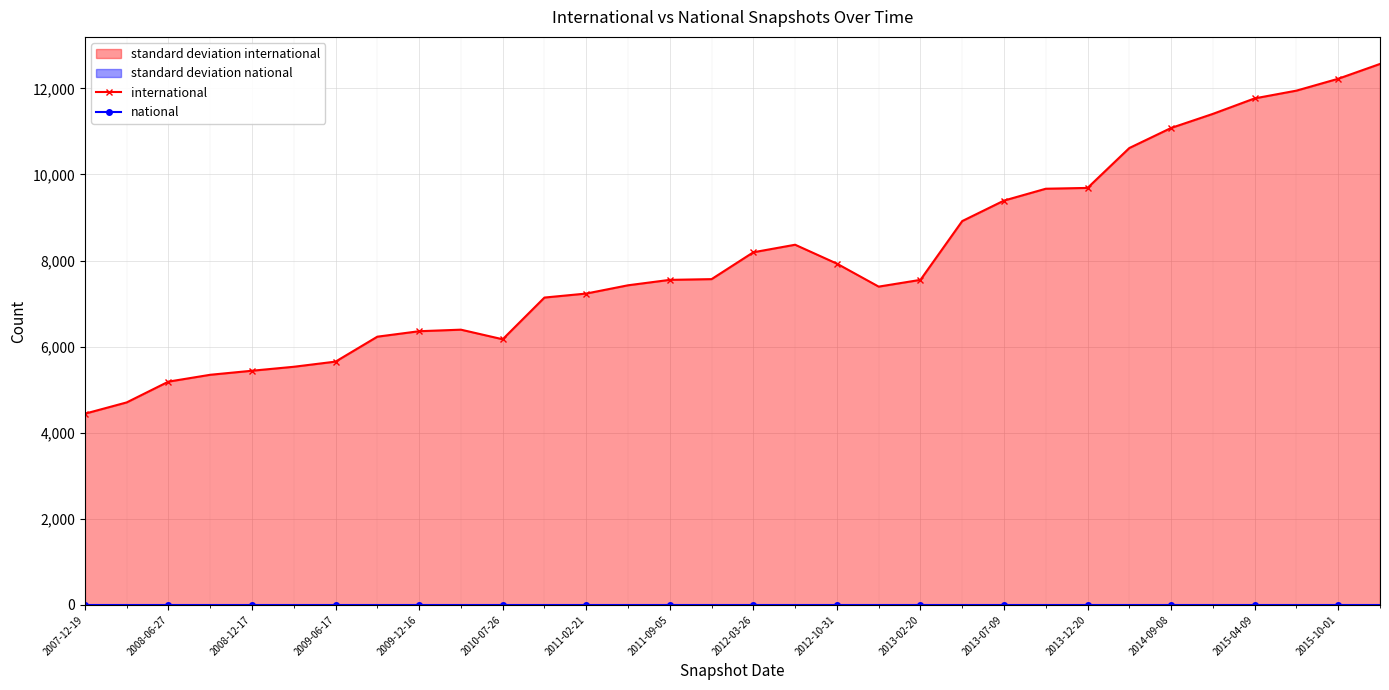

Which series has the largest range (max minus min)?

international